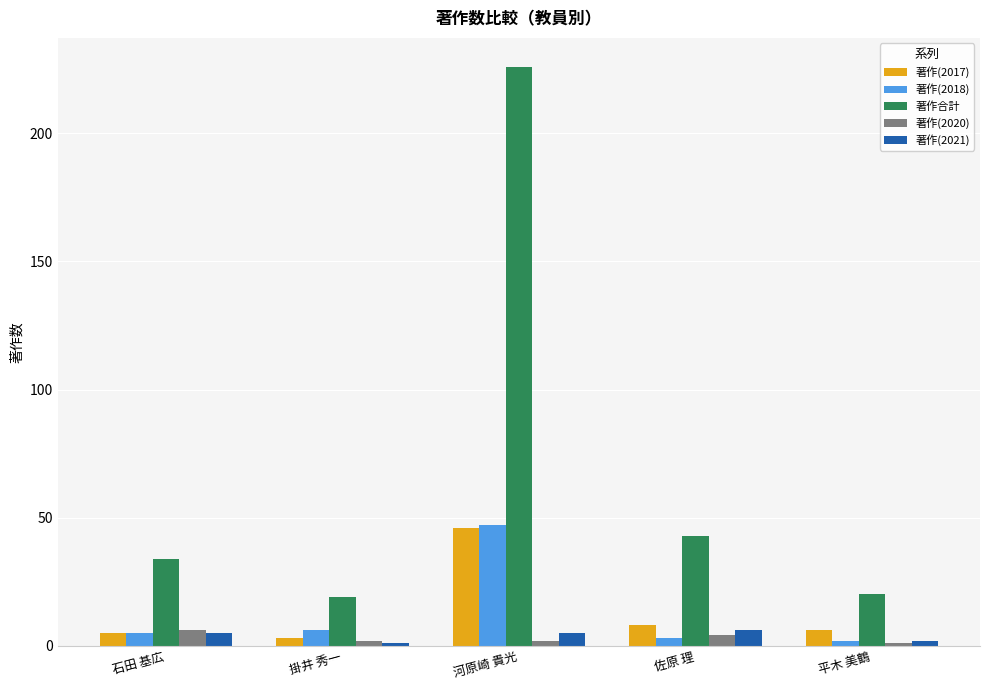

What is the spread (max minus min) of values at 平木 美鶴?

19